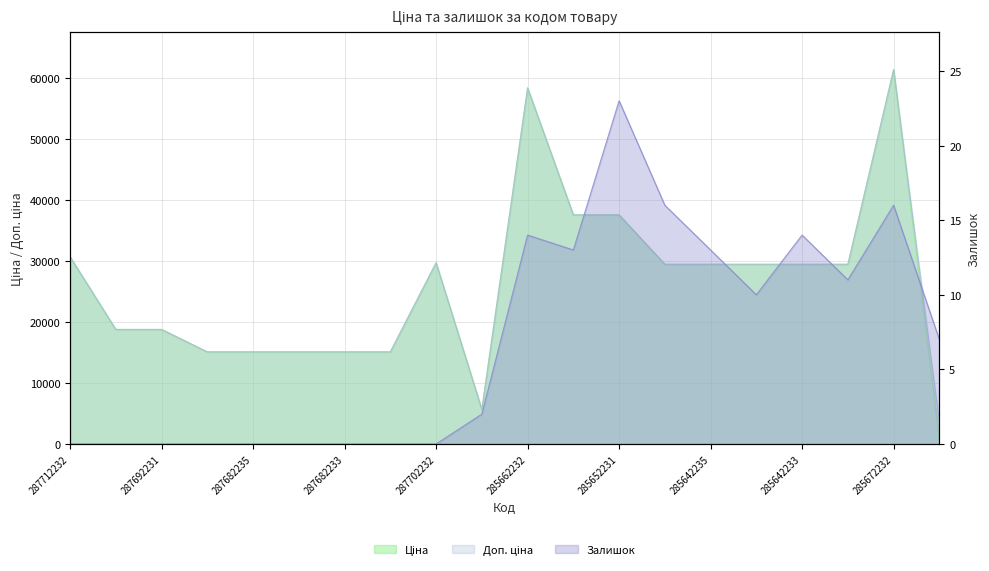

At which label does Ціна reach its peak?

285672232